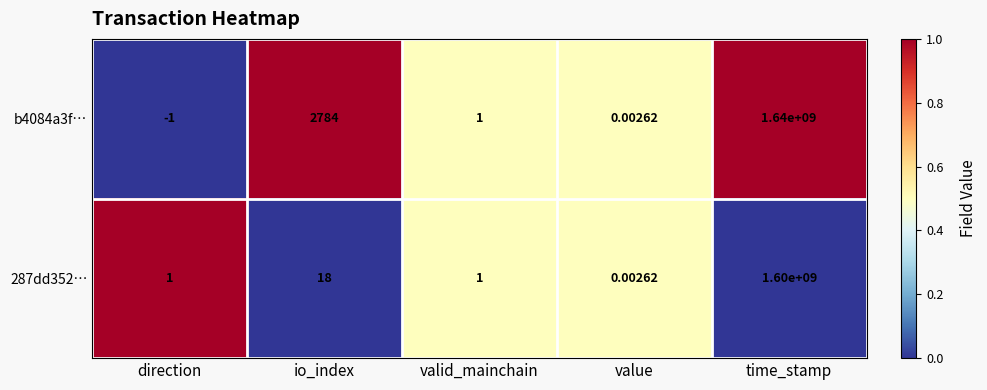

At which category is the sum across all series the highest?

time_stamp